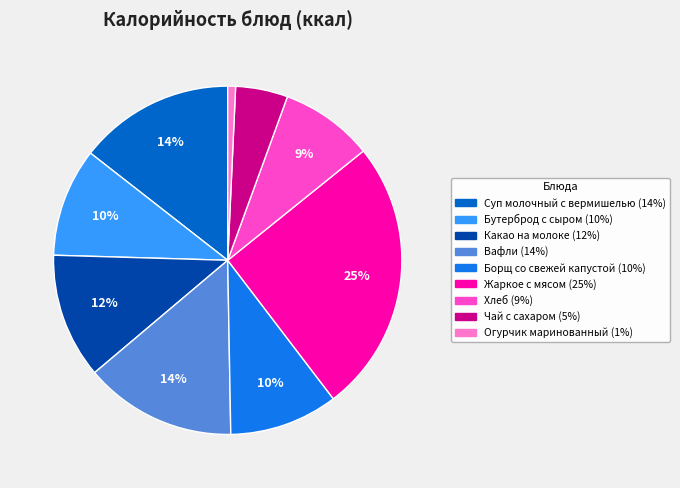

Which category has the smallest portion of the pie?

Огурчик маринованный